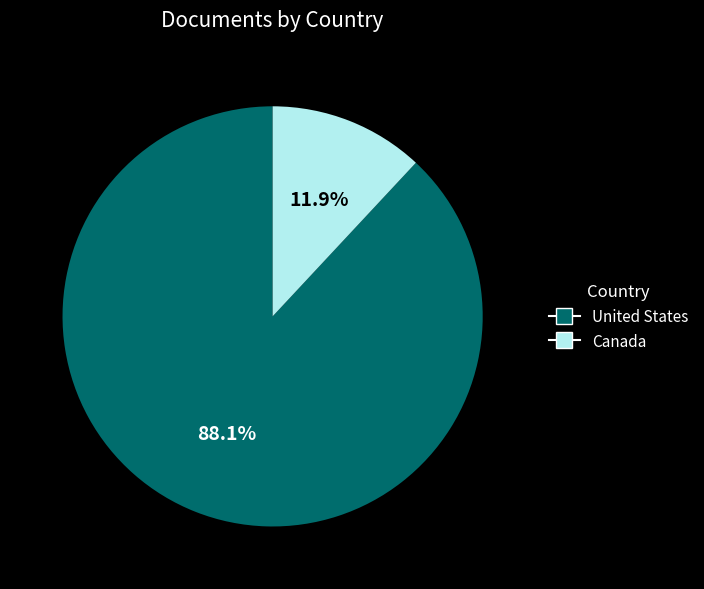

What percentage is NOT represented by United States?

11.9%